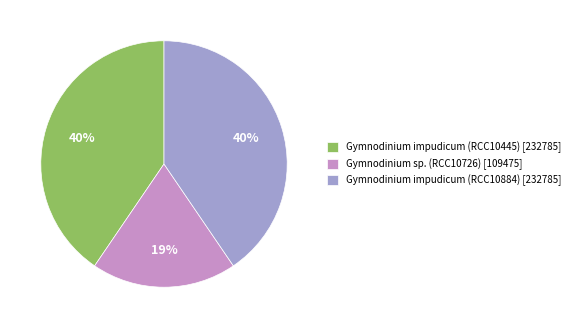

The Gymnodinium sp. (RCC10726) slice represents 19% of the pie. True or false?

True